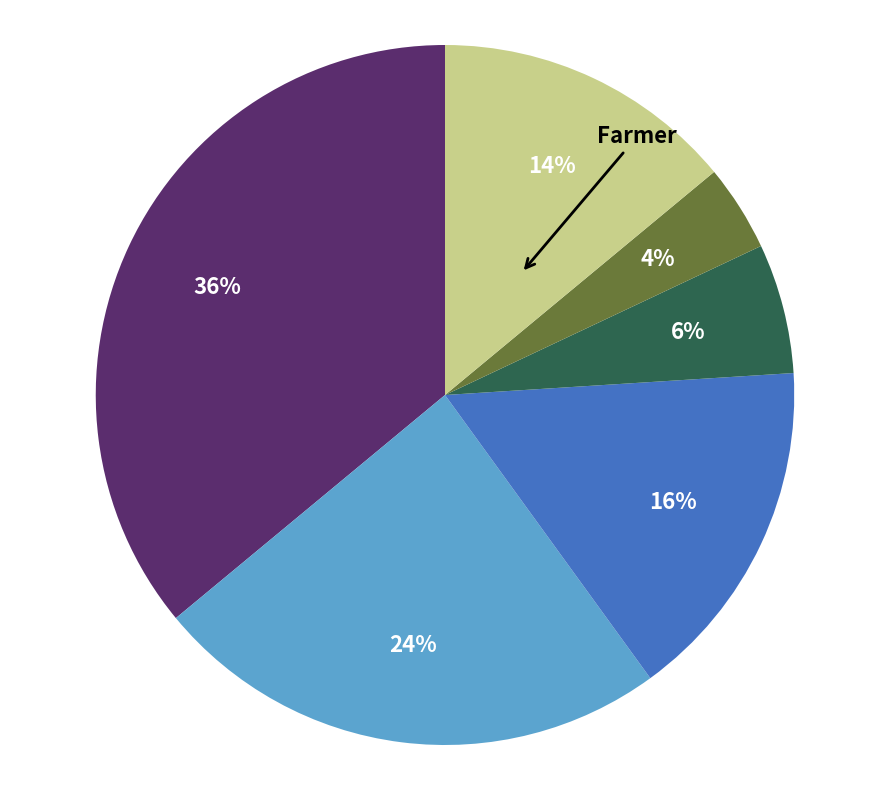

Does any single category account for the majority?

No